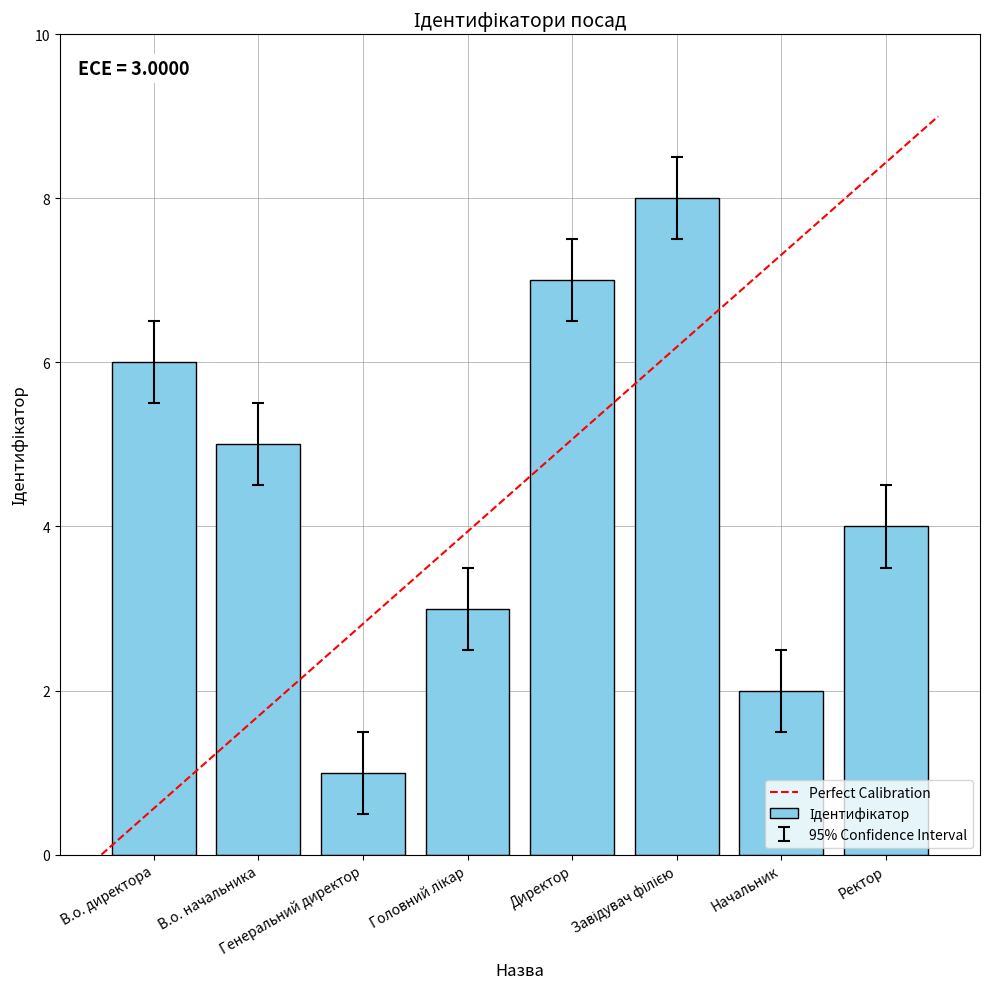

How many series are shown in this chart?

1